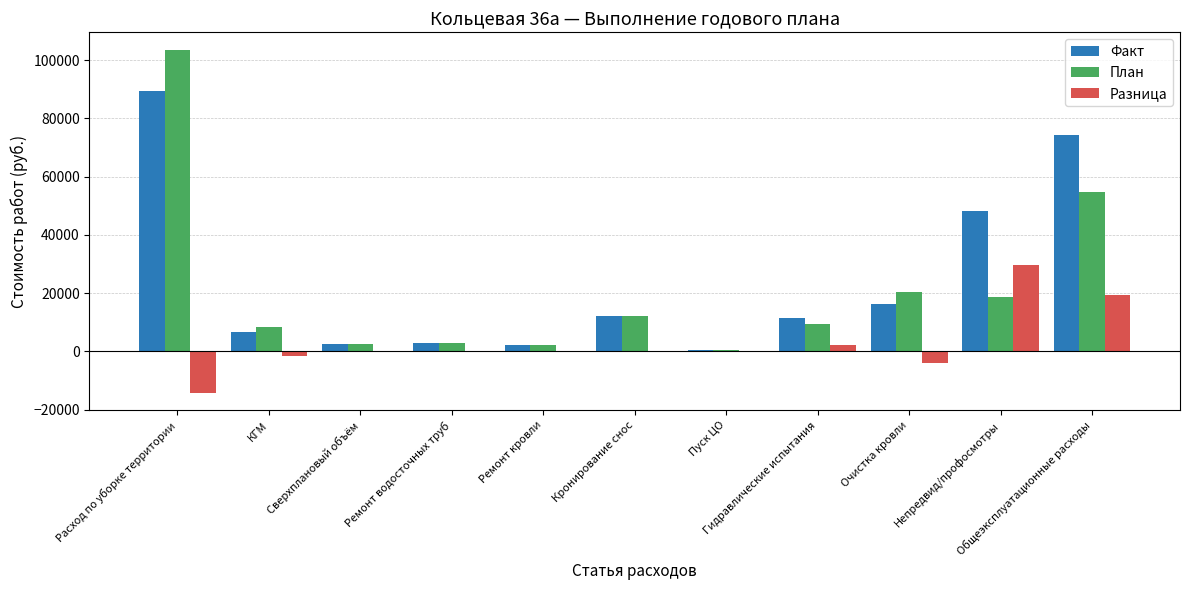

Is it true that Разница equals 27744.6 at Сверхплановый объём?

False